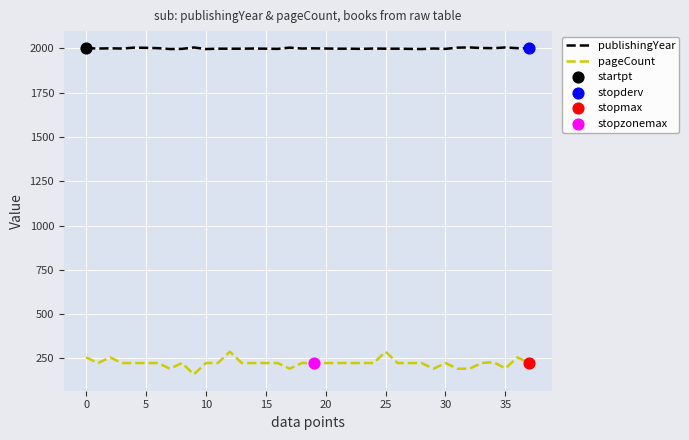

List the series in order of their peak value, highest first.

publishingYear, pageCount